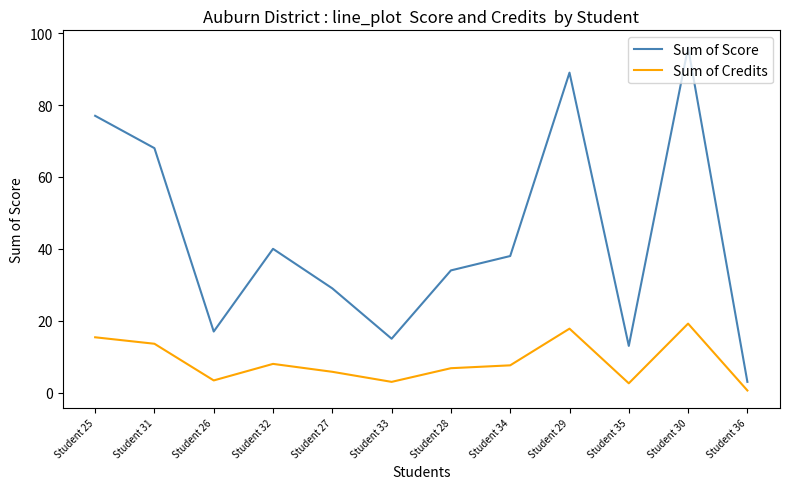

True or false: Sum of Credits has more than 0 points higher than both neighbors.

True